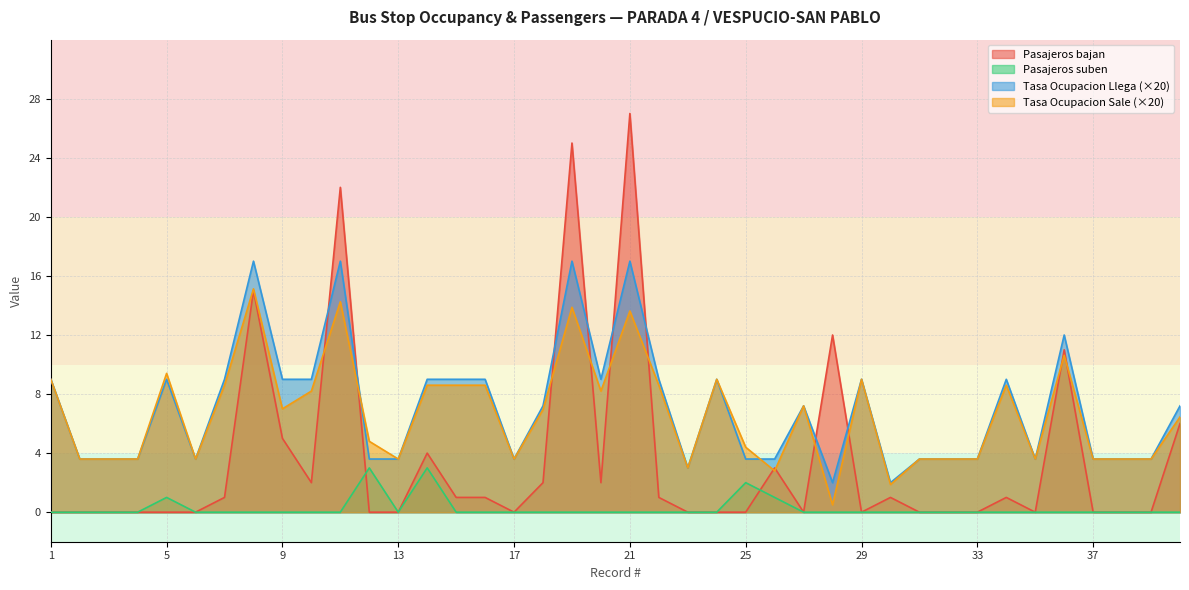

Reading left to right, transcribe all the data shown in this chart.

Pasajeros suben: 1=0.0	2=0.0	3=0.0	4=0.0	5=1.0	6=0.0	7=0.0	8=0.0	9=0.0	10=0.0	11=0.0	12=3.0	13=0.0	14=3.0	15=0.0	16=0.0	17=0.0	18=0.0	19=0.0	20=0.0	21=0.0	22=0.0	23=0.0	24=0.0	25=2.0	26=1.0	27=0.0	28=0.0	29=0.0	30=0.0	31=0.0	32=0.0	33=0.0	34=0.0	35=0.0	36=0.0	37=0.0	38=0.0	39=0.0	40=0.0
Pasajeros bajan: 1=0.0	2=0.0	3=0.0	4=0.0	5=0.0	6=0.0	7=1.0	8=15.0	9=5.0	10=2.0	11=22.0	12=0.0	13=0.0	14=4.0	15=1.0	16=1.0	17=0.0	18=2.0	19=25.0	20=2.0	21=27.0	22=1.0	23=0.0	24=0.0	25=0.0	26=3.0	27=0.0	28=12.0	29=0.0	30=1.0	31=0.0	32=0.0	33=0.0	34=1.0	35=0.0	36=11.0	37=0.0	38=0.0	39=0.0	40=6.0
Tasa de Ocupacion % (Llega al Paradero): 1=9.0	2=3.6	3=3.6	4=3.6	5=9.0	6=3.6	7=9.0	8=17.0	9=9.0	10=9.0	11=17.0	12=3.6	13=3.6	14=9.0	15=9.0	16=9.0	17=3.6	18=7.2	19=17.0	20=9.0	21=17.0	22=9.0	23=3.0	24=9.0	25=3.6	26=3.6	27=7.2	28=2.0	29=9.0	30=2.0	31=3.6	32=3.6	33=3.6	34=9.0	35=3.6	36=12.0	37=3.6	38=3.6	39=3.6	40=7.2
Tasa de Ocupacion % (Sale de Paradero): 1=9.0	2=3.6	3=3.6	4=3.6	5=9.4	6=3.6	7=8.6	8=15.1	9=7.0	10=8.2	11=14.2	12=4.8	13=3.6	14=8.6	15=8.6	16=8.6	17=3.6	18=6.9	19=13.9	20=8.2	21=13.6	22=8.6	23=3.0	24=9.0	25=4.4	26=2.8	27=7.2	28=0.5	29=9.0	30=1.9	31=3.6	32=3.6	33=3.6	34=8.6	35=3.6	36=10.6	37=3.6	38=3.6	39=3.6	40=6.4